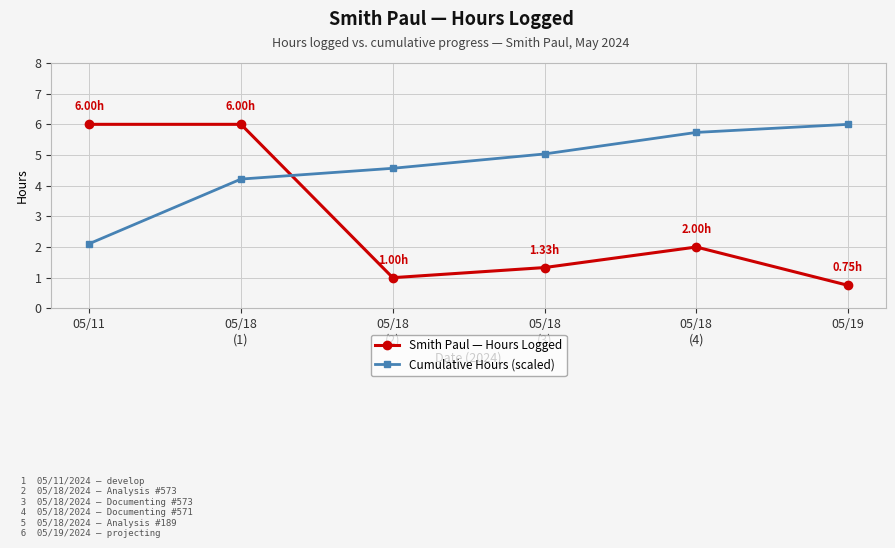

The value of Cumulative Hours (scaled) at 05/18
(3) is 5.0. True or false?

True